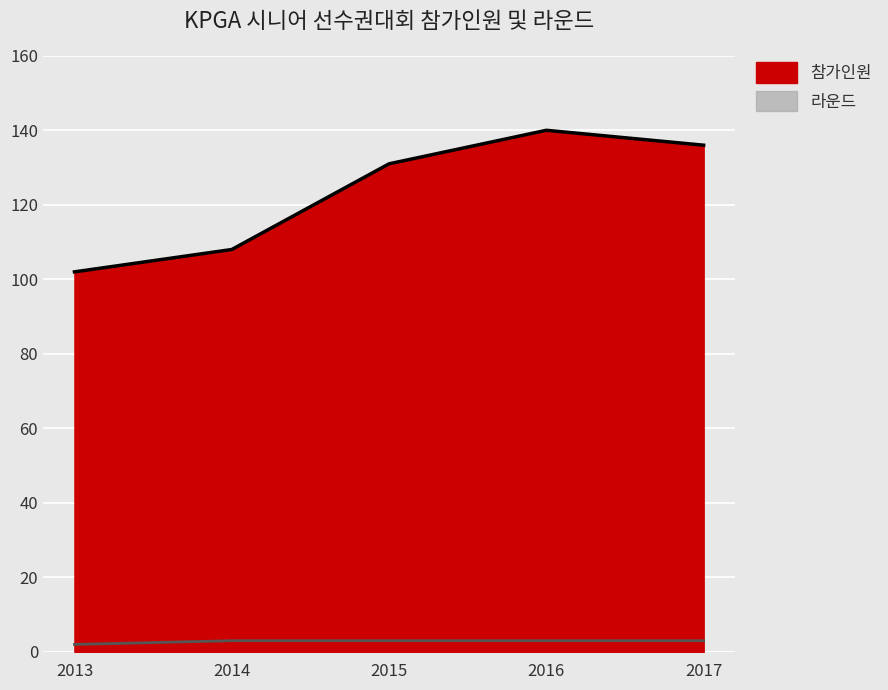

Is the value of 참가인원 at 2015 greater than the value of 라운드 at 2017?

Yes